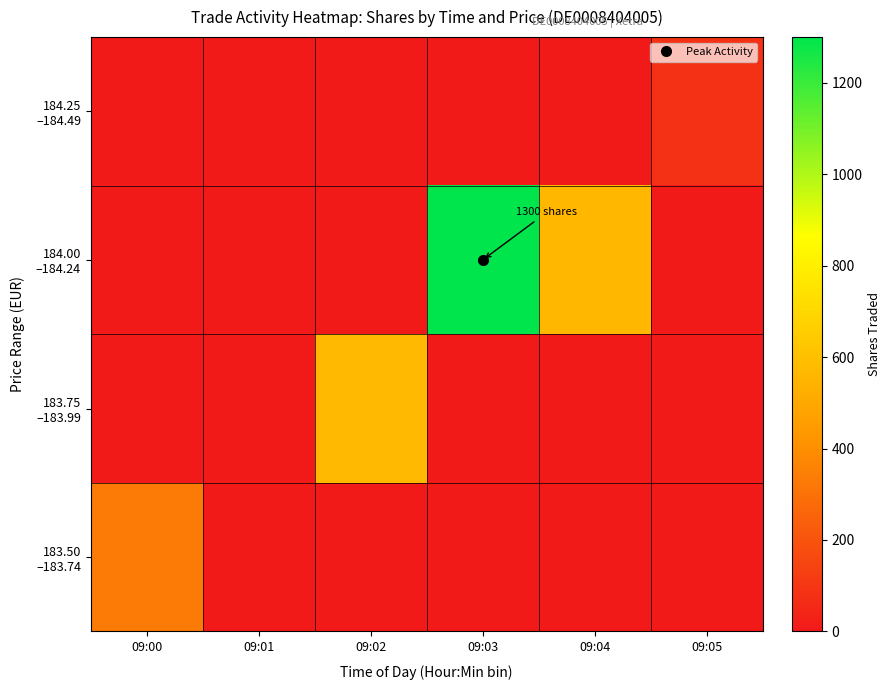

Rank the series at 09:05 from highest to lowest value.

183.50 –183.74, 183.75 –183.99, 184.00 –184.24, 184.25 –184.49